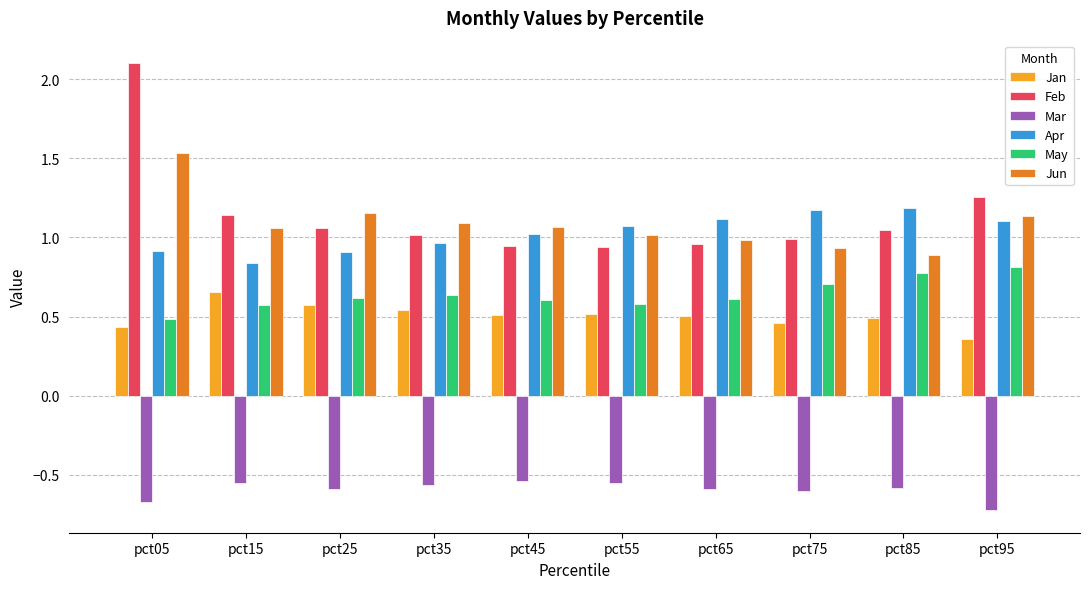

Where does the Jun series first go above 1?

pct05